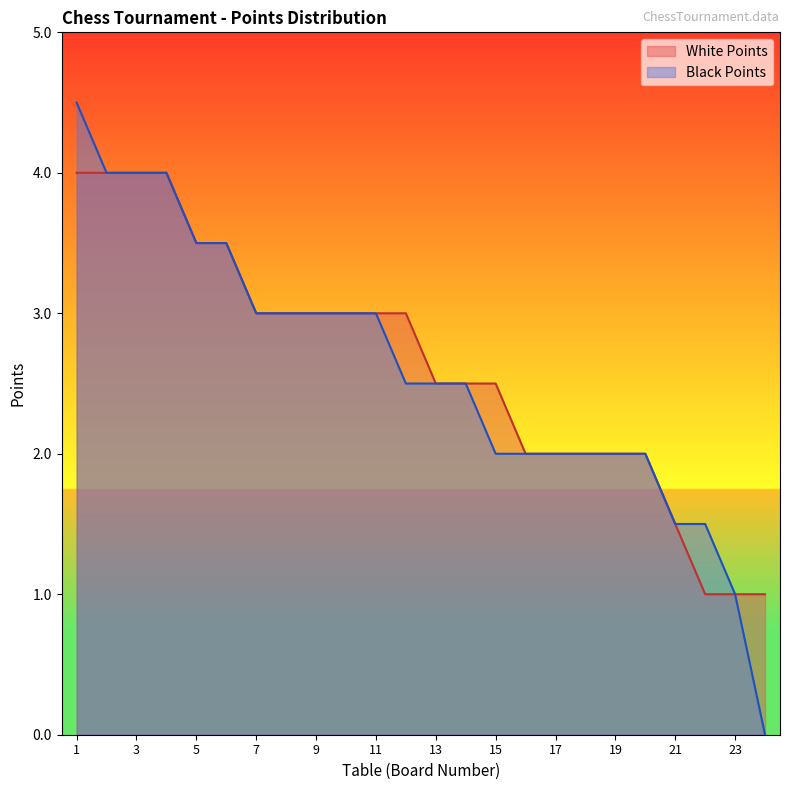

Reading left to right, list all the values displayed in this chart.

White Points: 1=4.0	2=4.0	3=4.0	4=4.0	5=3.5	6=3.5	7=3.0	8=3.0	9=3.0	10=3.0	11=3.0	12=3.0	13=2.5	14=2.5	15=2.5	16=2.0	17=2.0	18=2.0	19=2.0	20=2.0	21=1.5	22=1.0	23=1.0	24=1.0
Black Points: 1=4.5	2=4.0	3=4.0	4=4.0	5=3.5	6=3.5	7=3.0	8=3.0	9=3.0	10=3.0	11=3.0	12=2.5	13=2.5	14=2.5	15=2.0	16=2.0	17=2.0	18=2.0	19=2.0	20=2.0	21=1.5	22=1.5	23=1.0	24=0.0